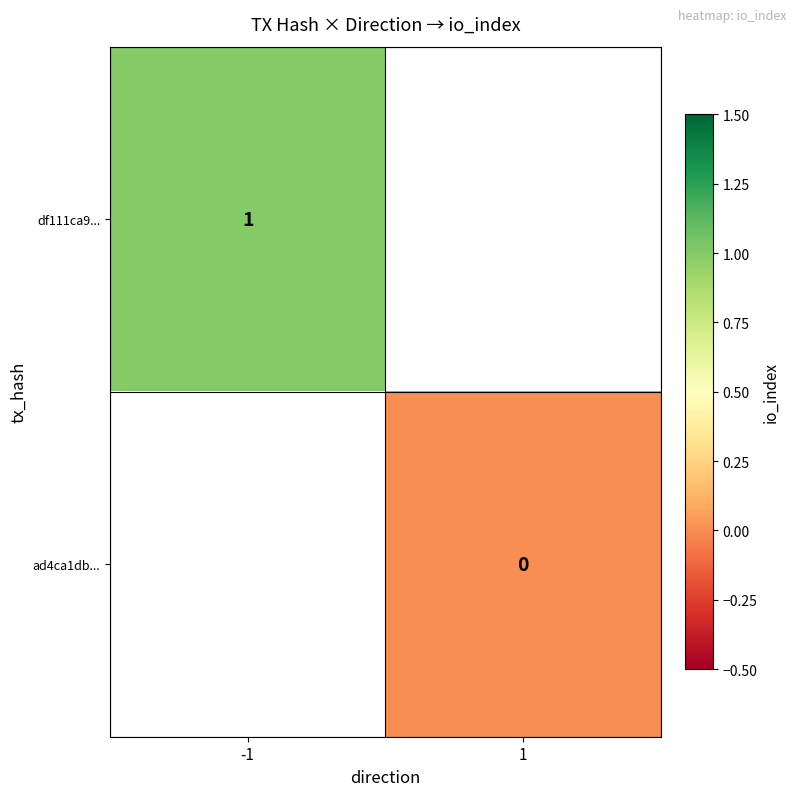

Is the value of df111ca9... at -1 greater than the value of ad4ca1db... at 1?

Yes